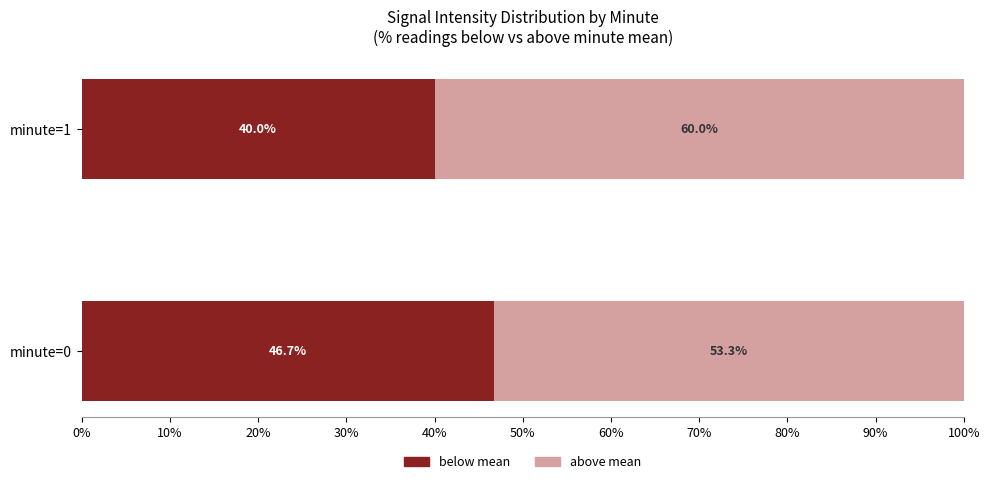

What is the average value of the below mean series?

43.4